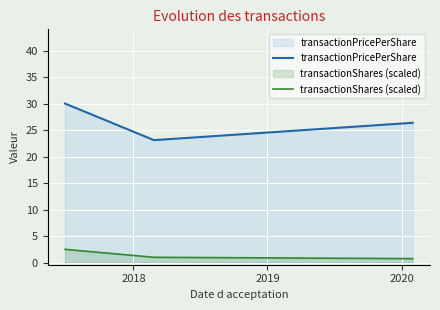

What is the average value of the transactionPricePerShare series?

26.5